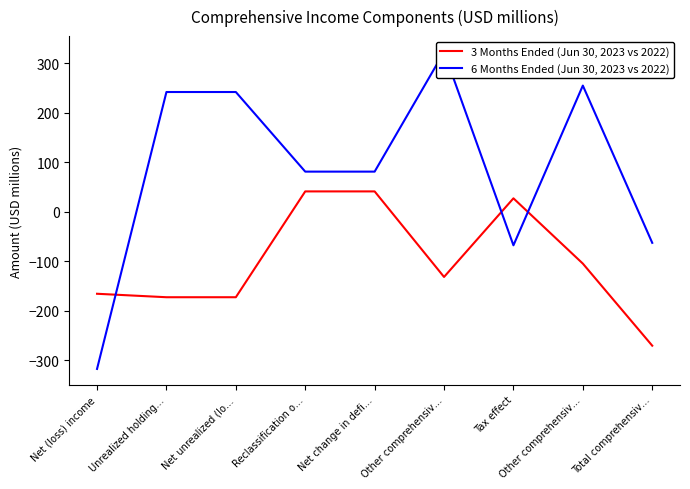

How many intersections are there between 6 Months Ended (Jun 30, 2023 vs 2022) and 3 Months Ended (Jun 30, 2023 vs 2022)?

3